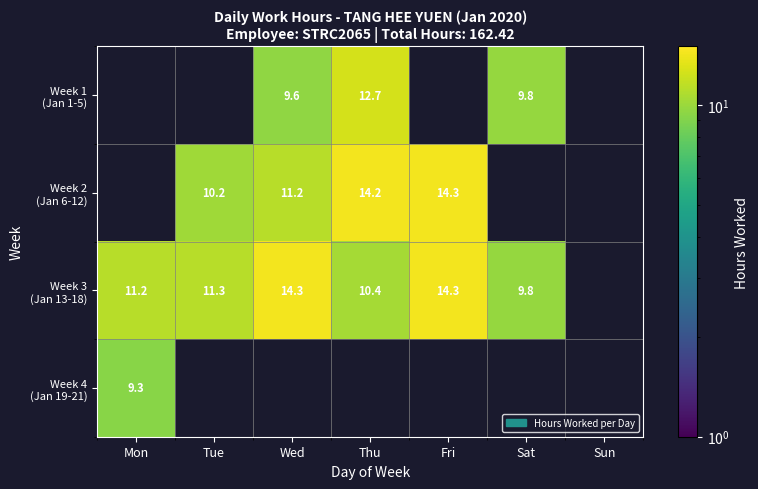

The value of Week 3 (Jan 13-18) at Sat is 9.8. True or false?

True